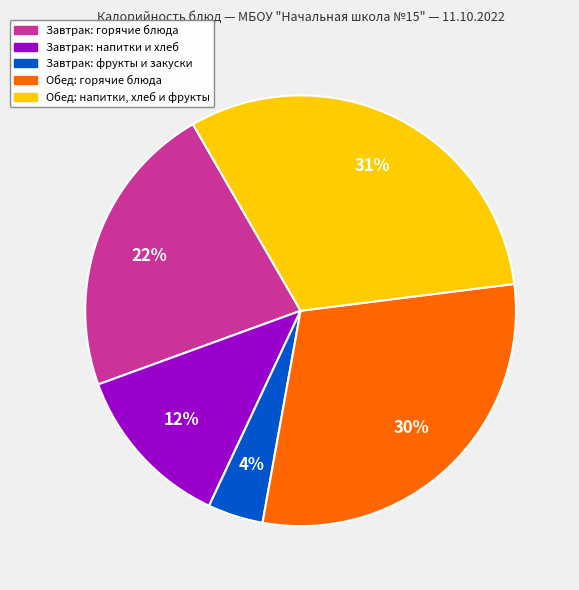

To the nearest percent, what is the average slice percentage?

20%